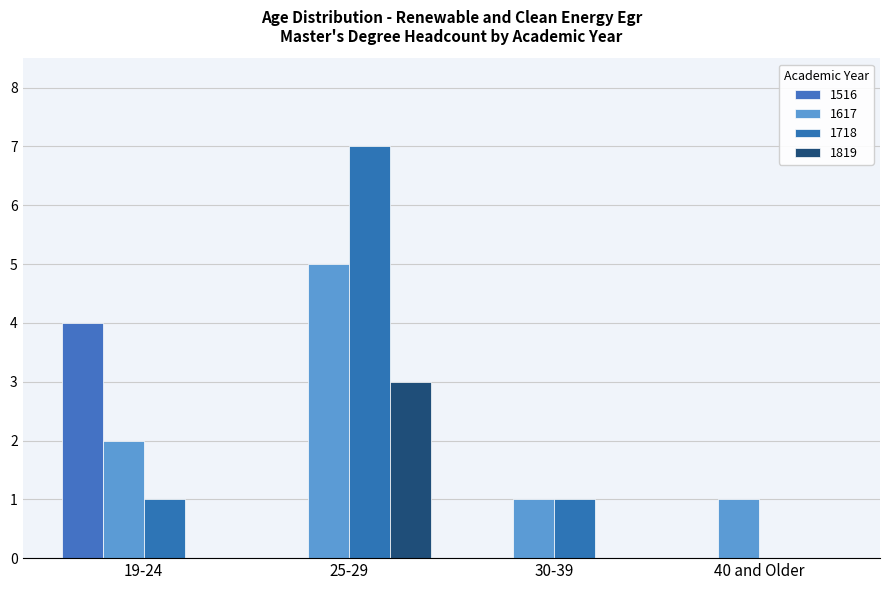

Does the chart contain stacked bars?

No